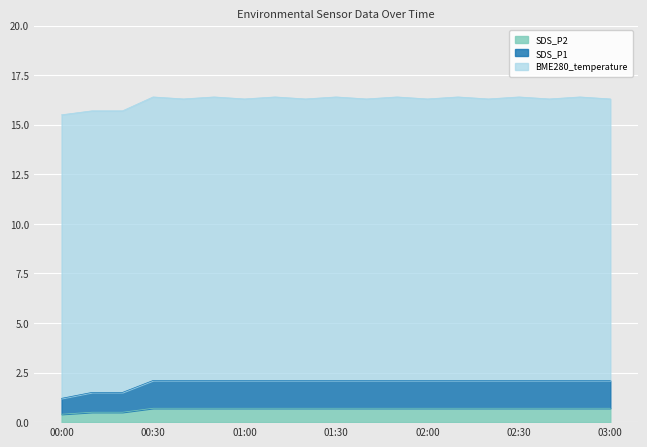

True or false: SDS_P1 and SDS_P2 intersect in this chart.

False